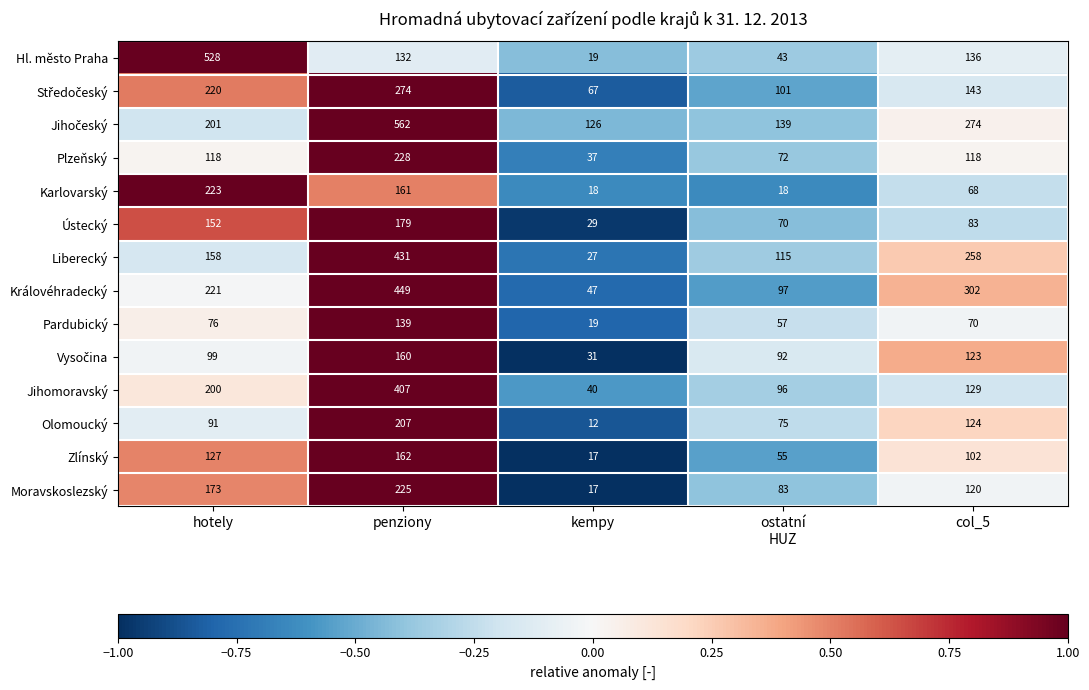

Count the number of data series in this chart.

14